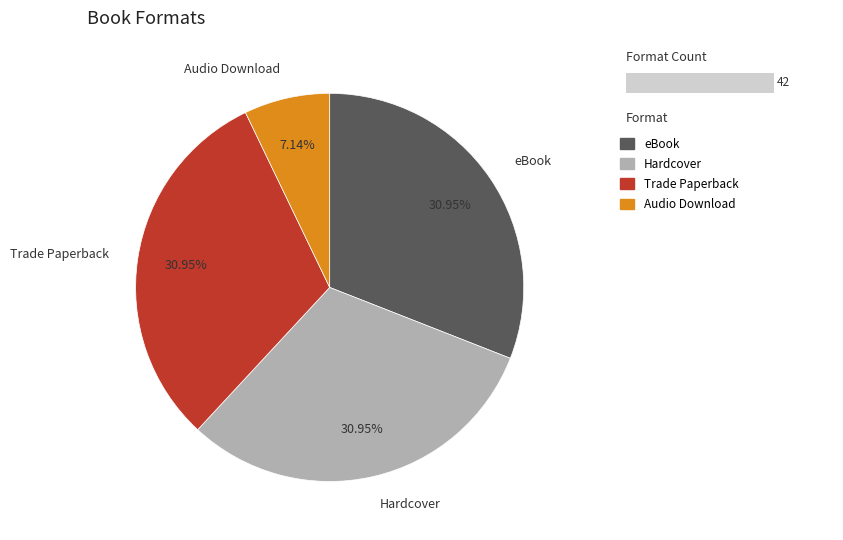

Rank the categories by value from lowest to highest.

Audio Download, eBook, Hardcover, Trade Paperback